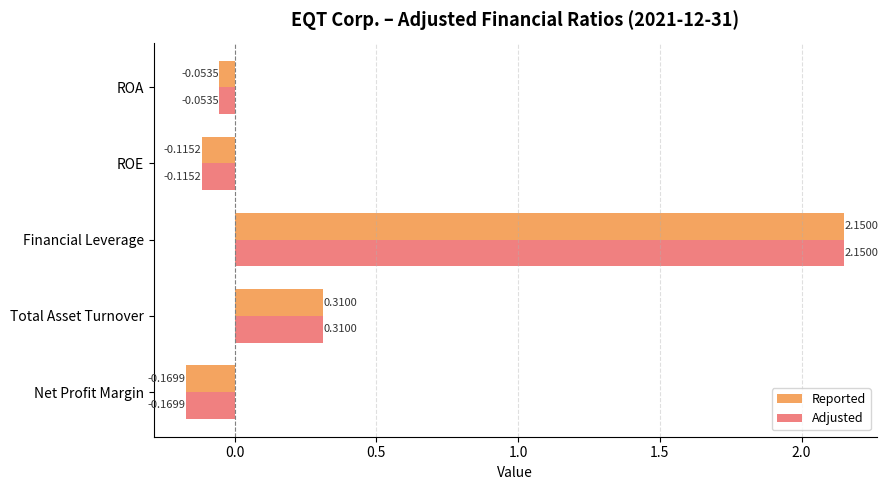

Is the value of Reported at Financial Leverage greater than the value of Adjusted at ROA?

Yes